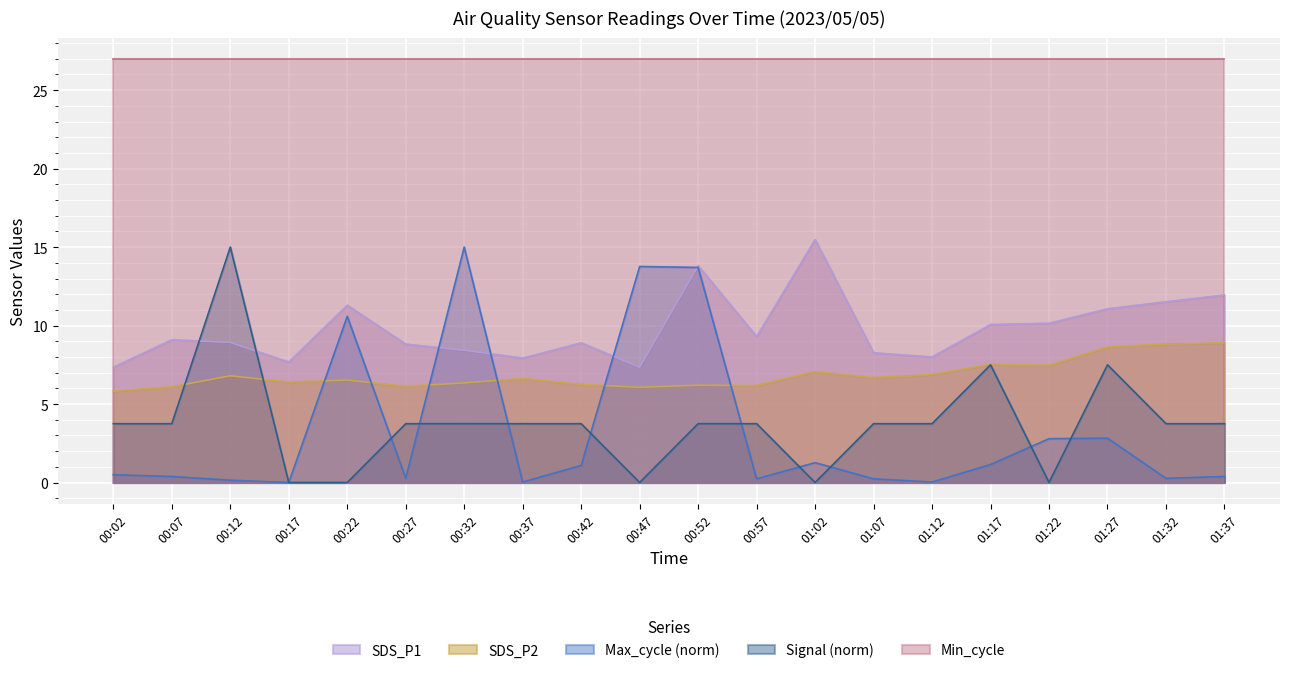

The value of SDS_P1 at 00:27 is 11.8. True or false?

False